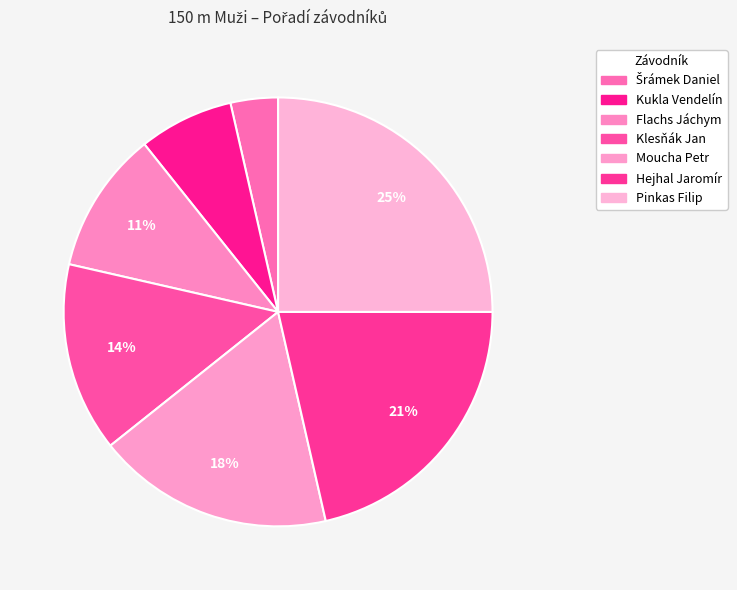

Count the number of slices in the pie.

7